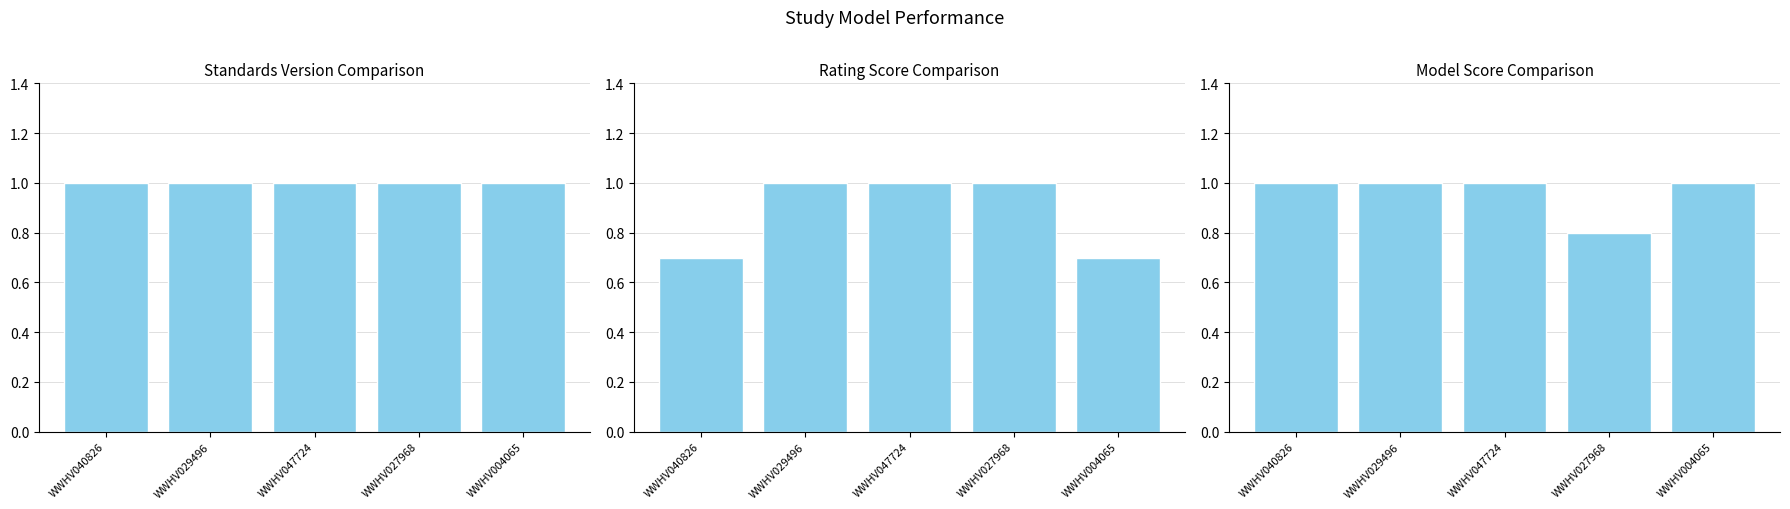

How many values in the Rating Score series are below 1?

2